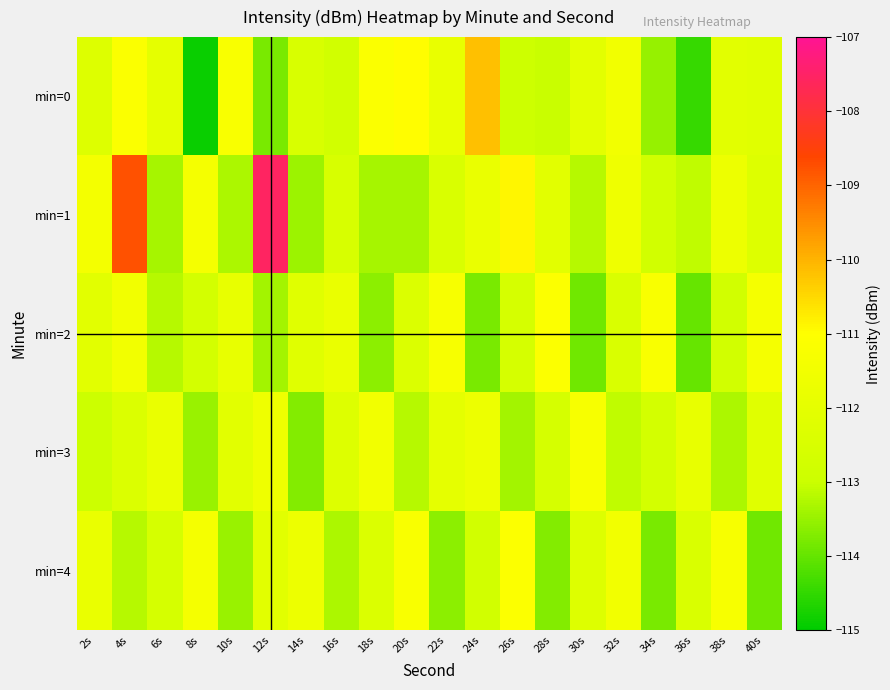

List the series in order of their peak value, lowest first.

min=3, min=2, min=4, min=0, min=1